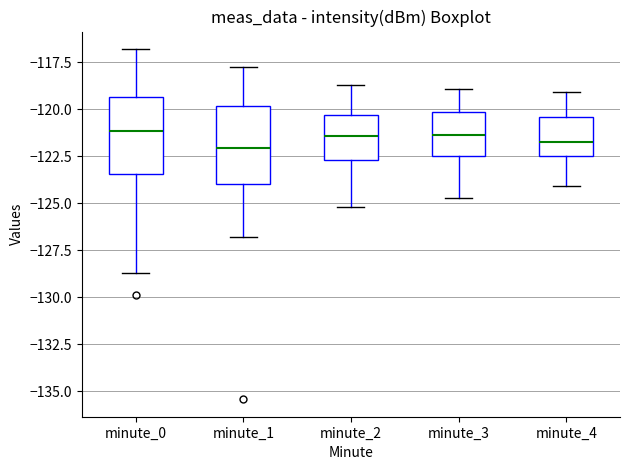

Reading left to right, transcribe this box plot: for each box, give where its median line is, the range the box spans, and where its two whiskers end, as read against the y-axis. The values are not printed on the chart, so give them approximately, as read against the axis.

minute_0: median -121.0, box -123.5 to -119.5, whiskers -128.5 to -117.0
minute_1: median -122.0, box -124.0 to -120.0, whiskers -127.0 to -118.0
minute_2: median -121.5, box -122.5 to -120.5, whiskers -125.0 to -118.5
minute_3: median -121.5, box -122.5 to -120.0, whiskers -124.5 to -119.0
minute_4: median -121.5, box -122.5 to -120.5, whiskers -124.0 to -119.0